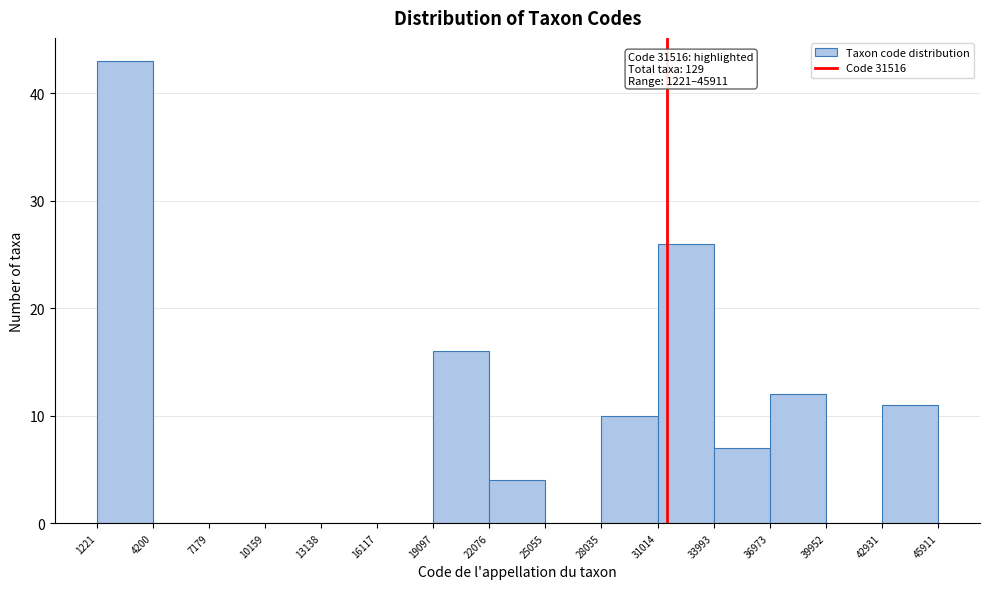

Which range on the x-axis has the tallest bar?

1221 to 4200